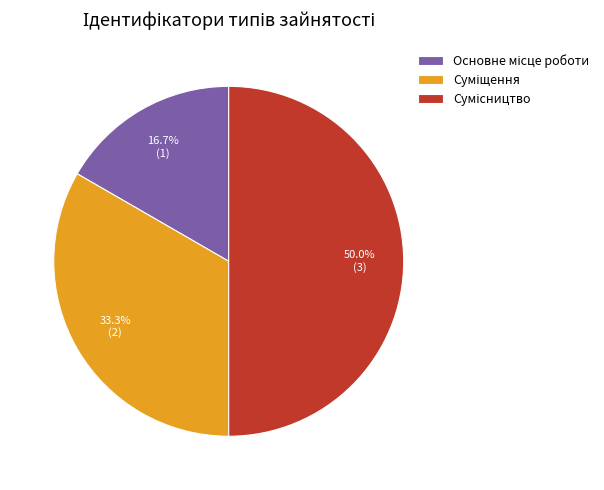

To the nearest percent, what portion does Сумісництво represent?

50%